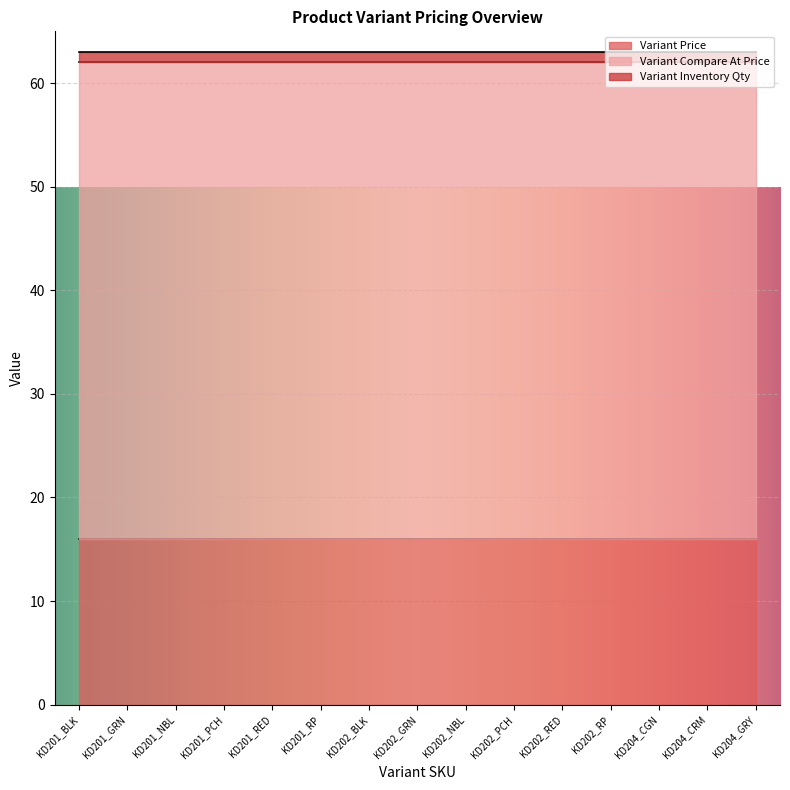

Which series has the widest spread of values?

Variant Price